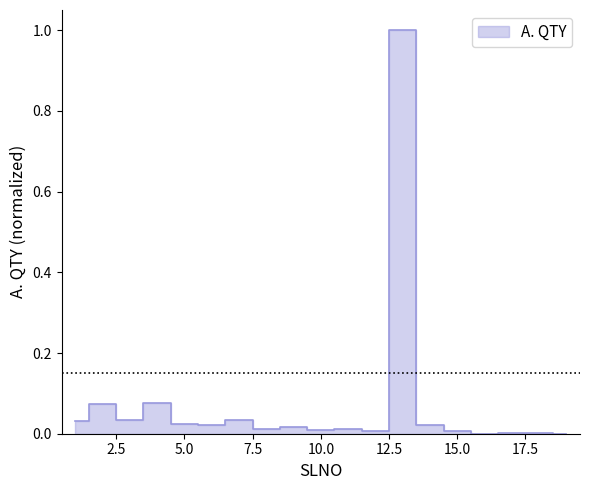

List the labels in order of value, largest first.

13, 4, 2, 3, 7, 1, 5, 6, 14, 9, 11, 8, 10, 12, 15, 17, 18, 16, 19